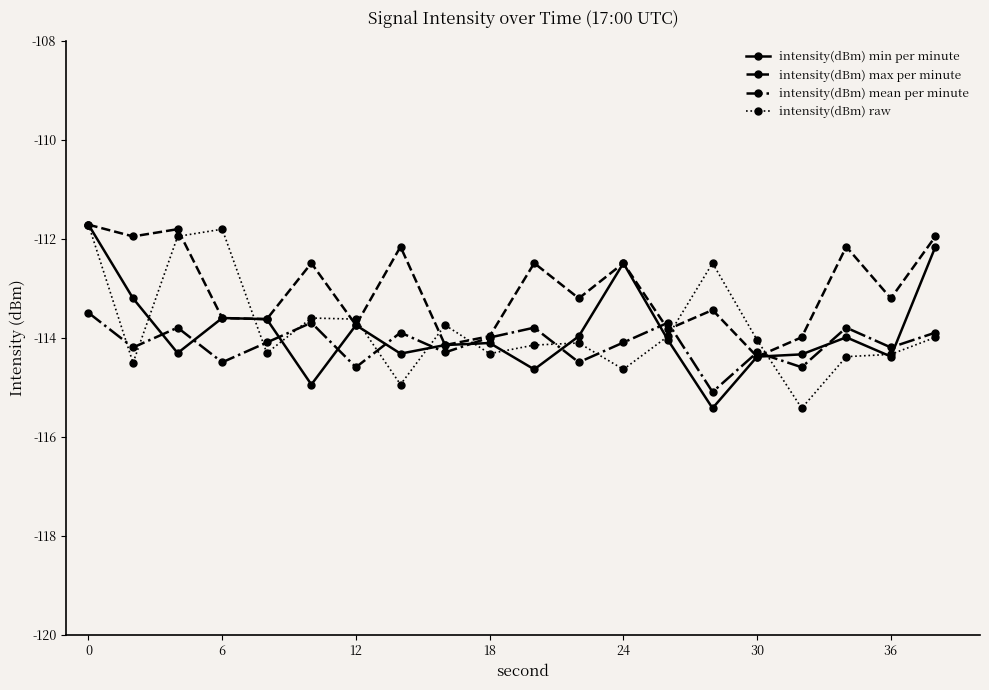

How many distinct data groups are displayed?

4